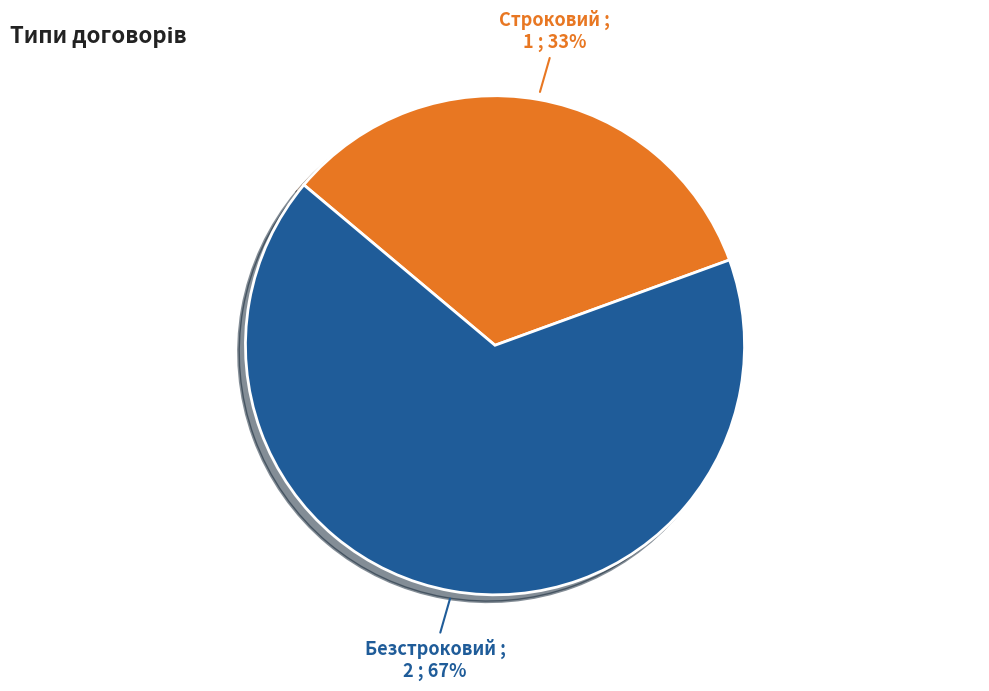

Which category accounts for the majority?

Безстроковий